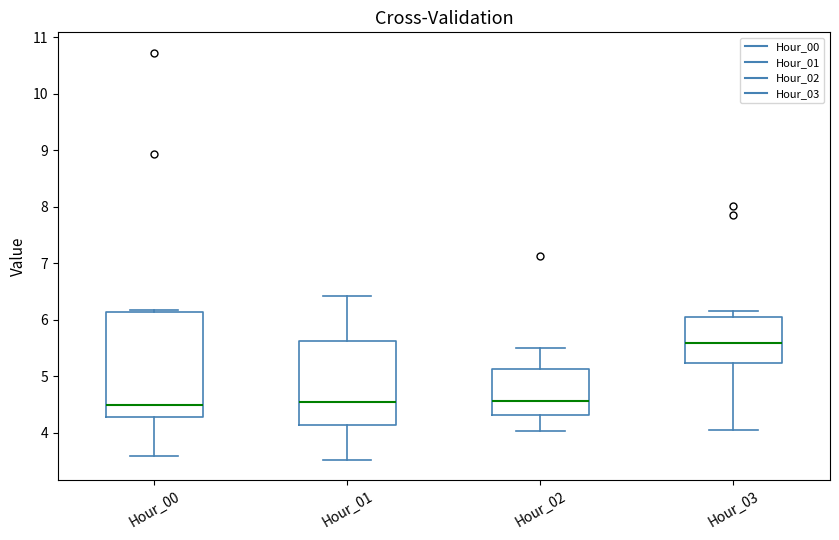

Reading left to right, transcribe this box plot: for each box, give where its median line is, the range the box spans, and where its two whiskers end, as read against the y-axis. The values are not printed on the chart, so give them approximately, as read against the axis.

Hour_00: median 4.5, box 4.3 to 6.1, whiskers 3.6 to 6.2
Hour_01: median 4.6, box 4.1 to 5.6, whiskers 3.5 to 6.4
Hour_02: median 4.6, box 4.3 to 5.1, whiskers 4.0 to 5.5
Hour_03: median 5.6, box 5.2 to 6.1, whiskers 4.1 to 6.2